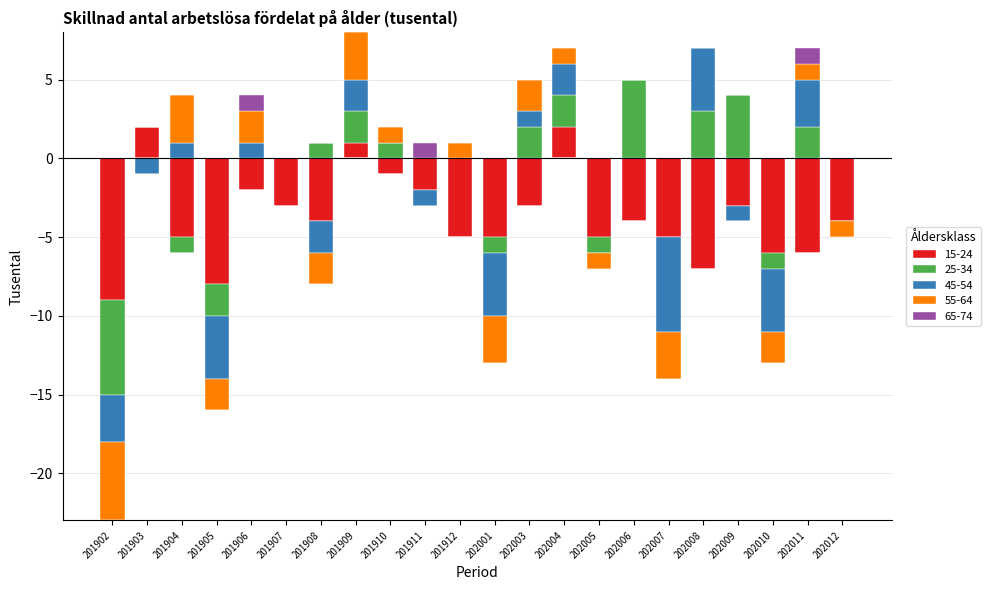

What is the greatest value displayed?

5